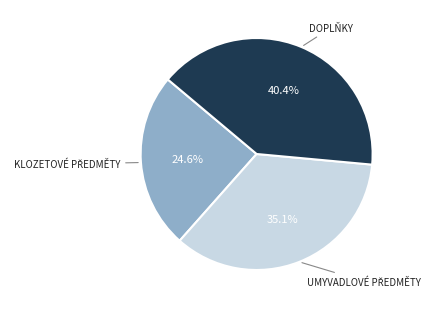

Does any single category account for the majority?

No